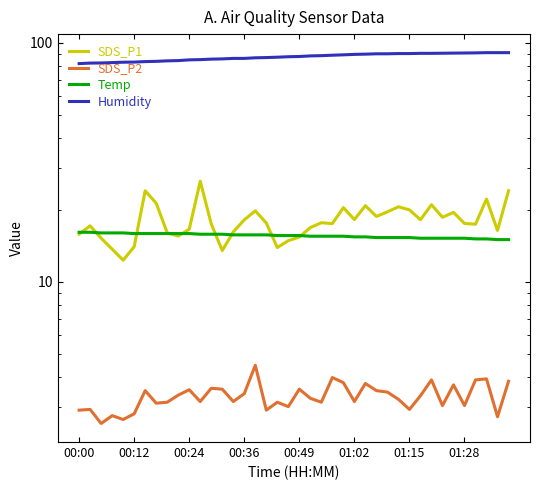

At how many categories does at least one series exceed 9?

40